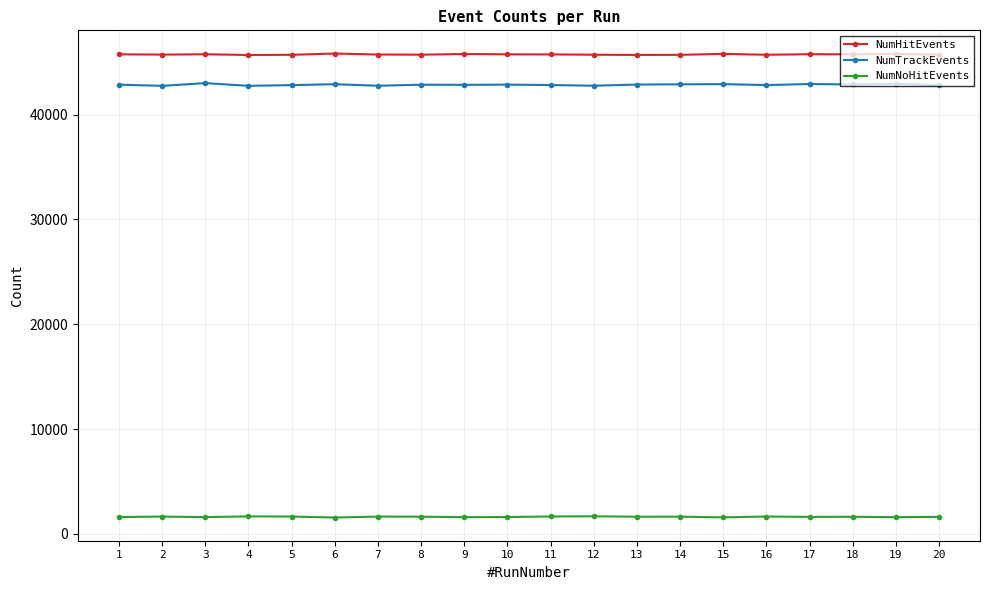

At 13, list the series in order from largest to smallest.

NumHitEvents, NumTrackEvents, NumNoHitEvents